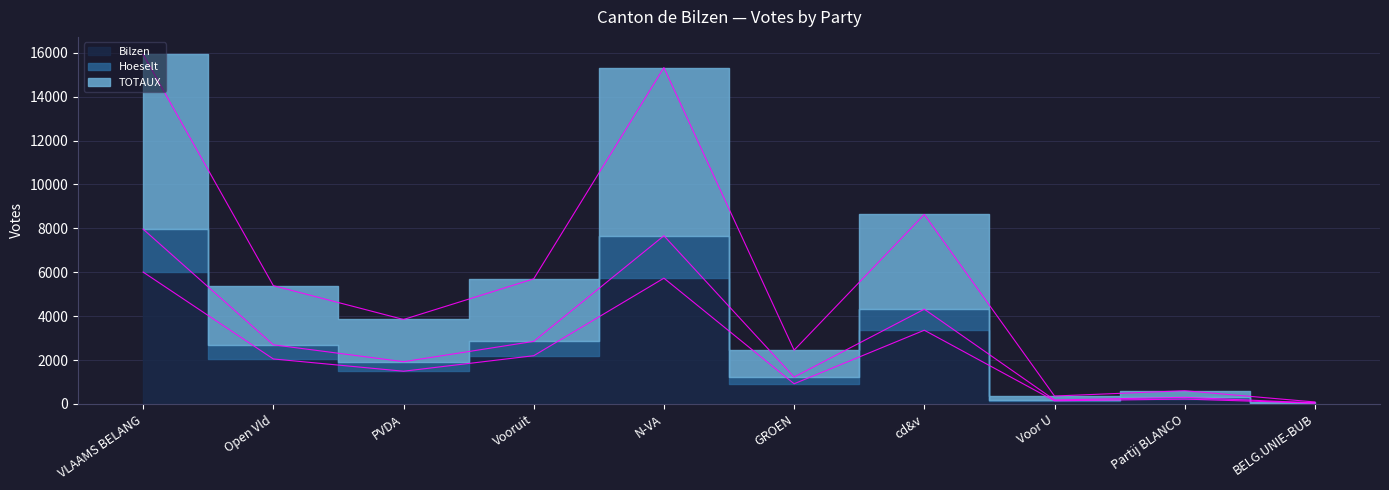

What is the label of the 2nd point from the left?

Open Vld